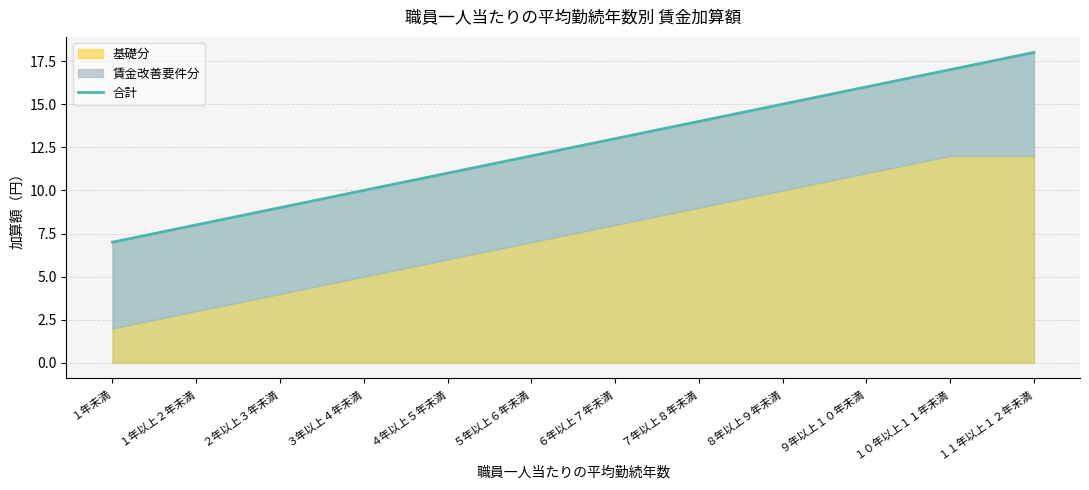

Reading left to right, what are all the values shown in this chart?

7	8	9	10	11	12	13	14	15	16	17	18